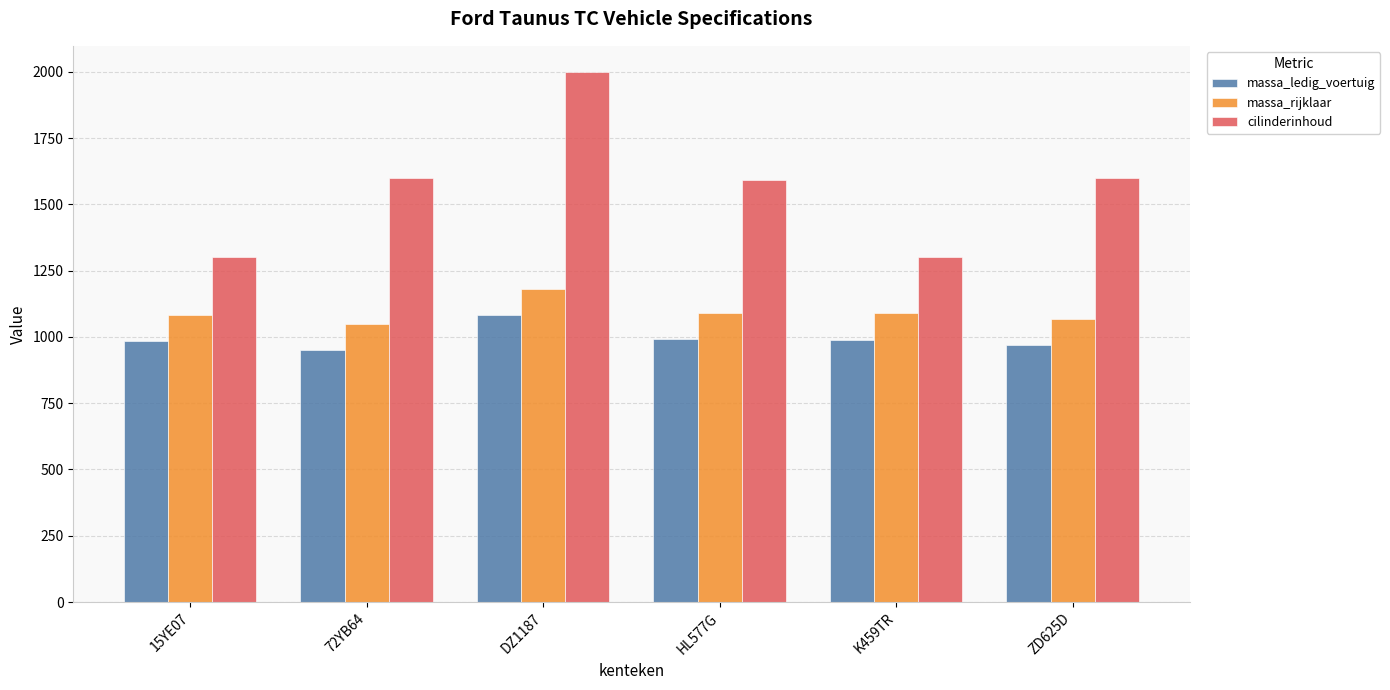

What are all the series names shown in the legend?

massa_ledig_voertuig, massa_rijklaar, cilinderinhoud